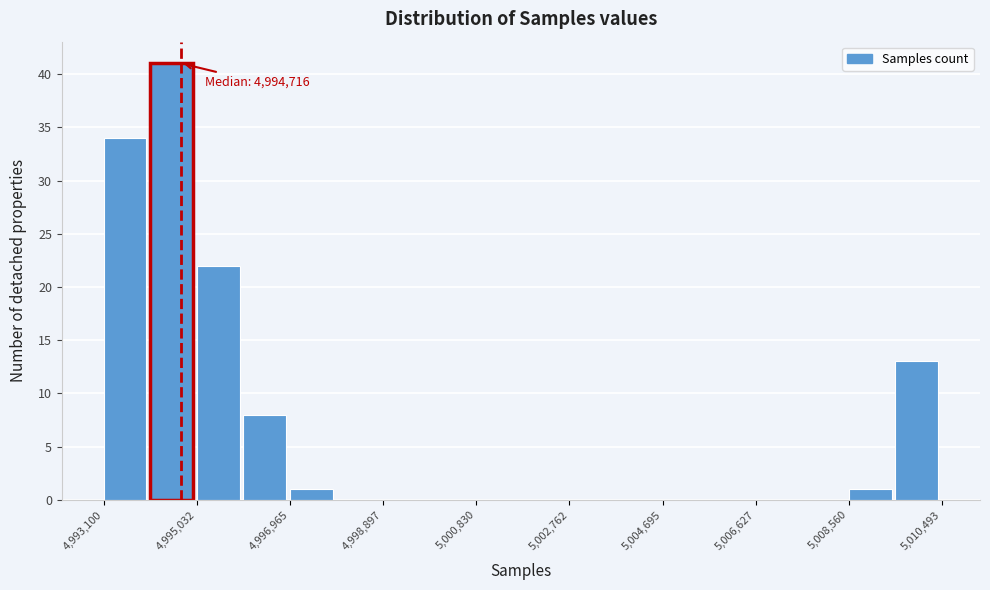

Which range on the x-axis has the tallest bar?

4994000 to 4995000